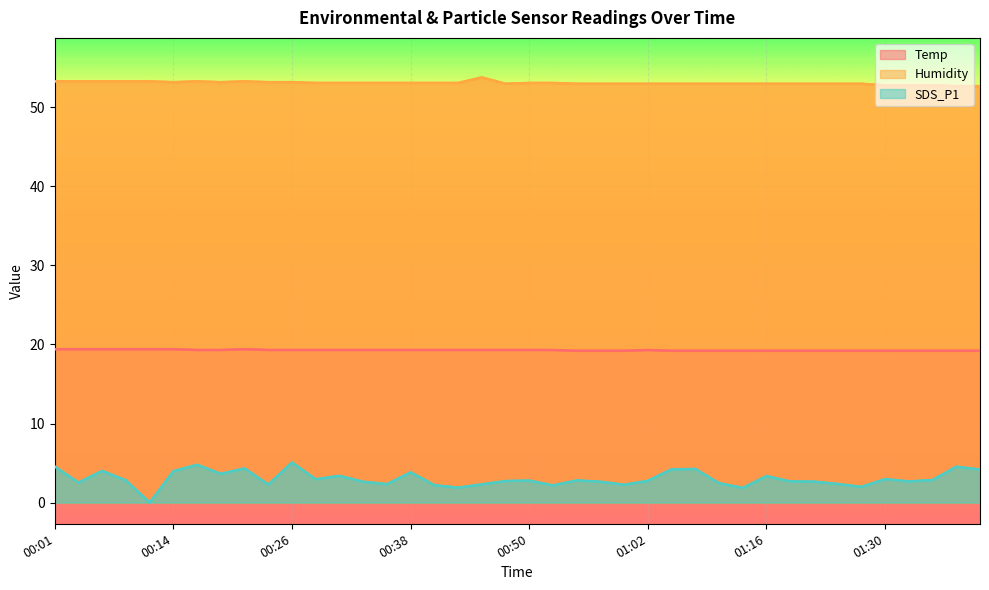

What is the label of the 9th point from the left?

00:21